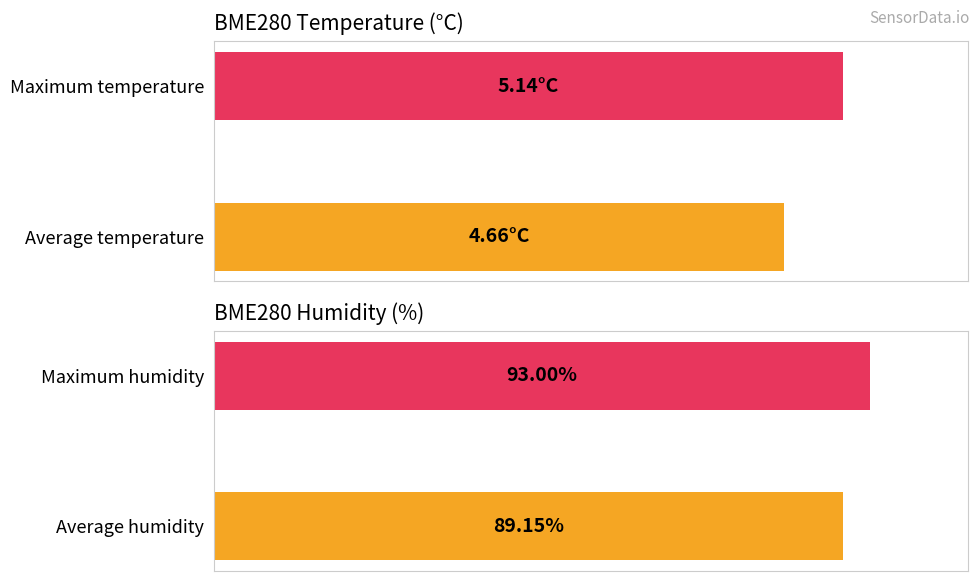

True or false: BME280_humidity has a value of 89.2 at Average humidity.

True